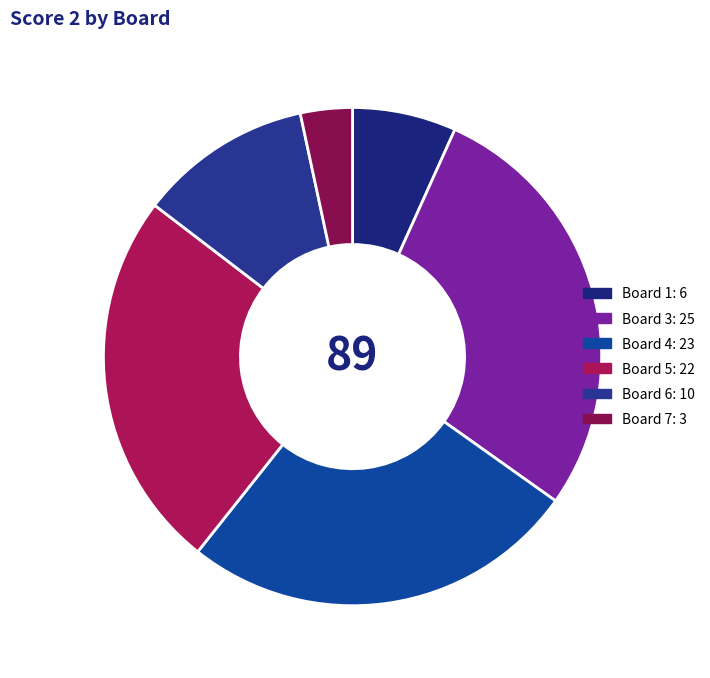

How many segments does this pie chart have?

6